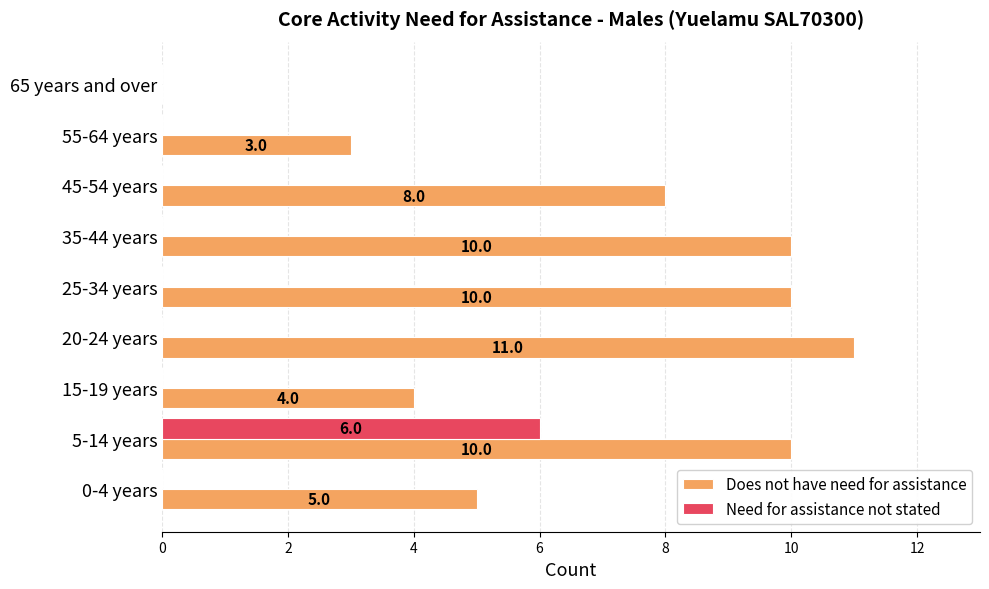

What is the sum of all Does not have need for assistance values?

61